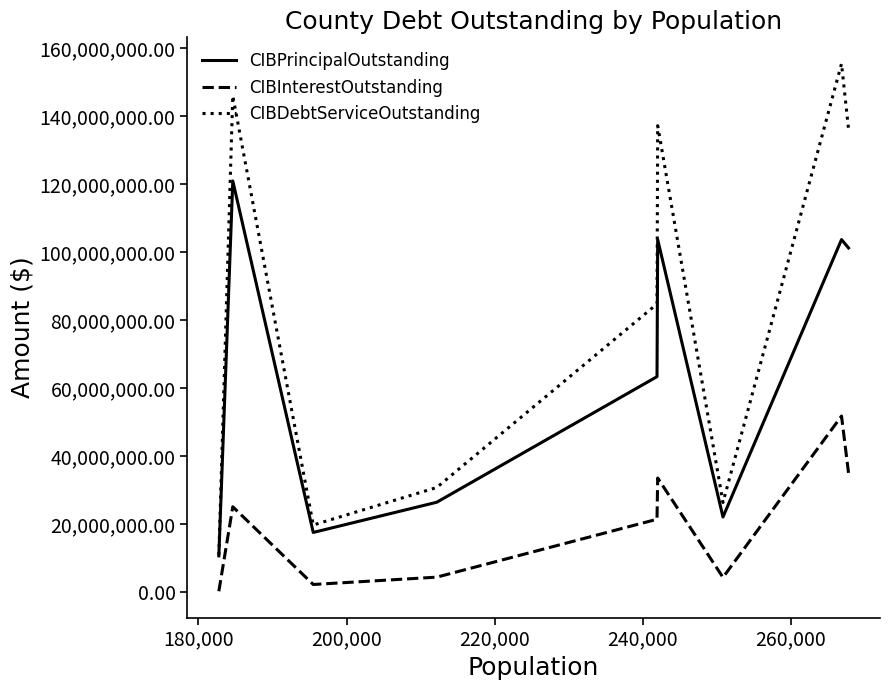

Which series has the largest range (max minus min)?

CIBDebtServiceOutstanding